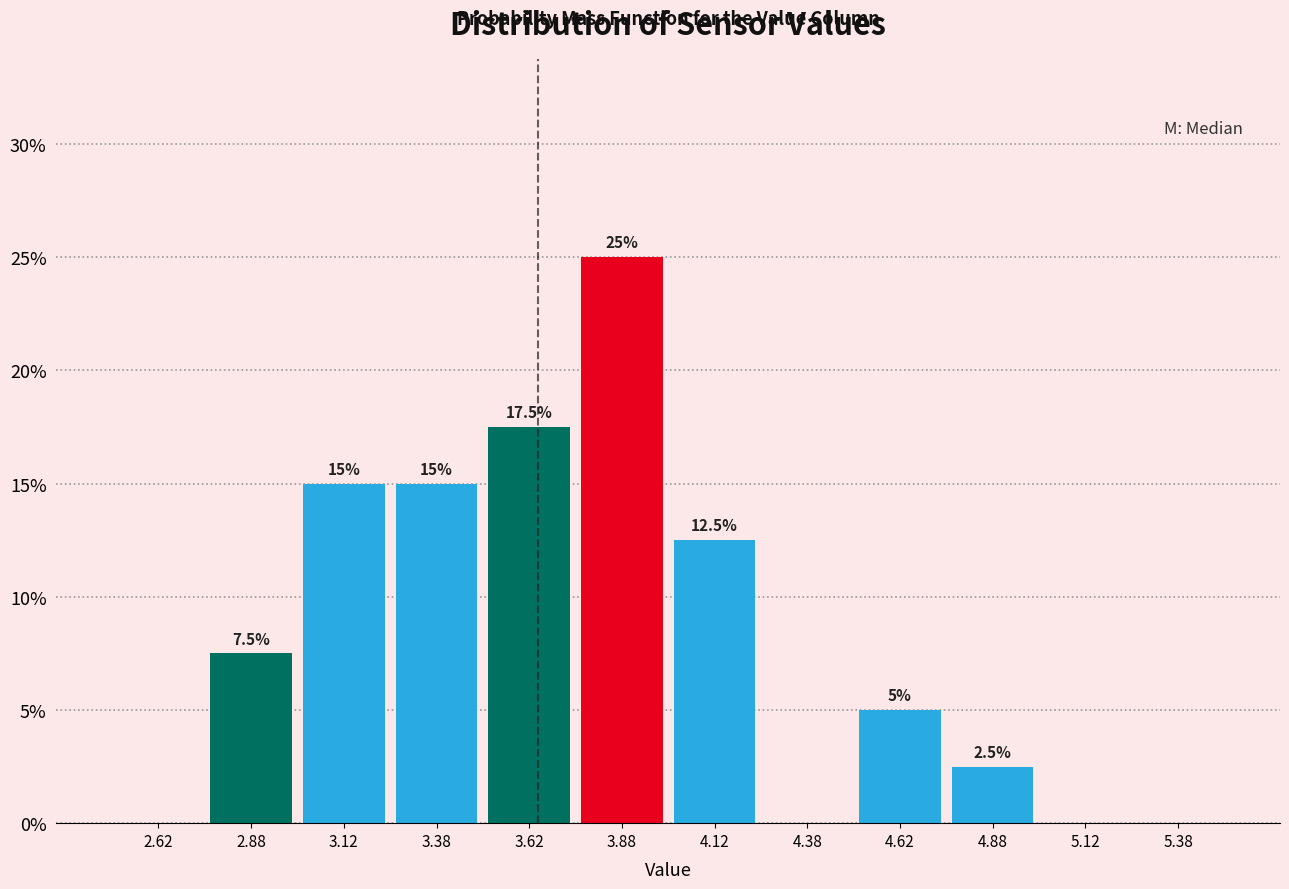

Over which range of the x-axis is the bar tallest?

3.75 to 4.00